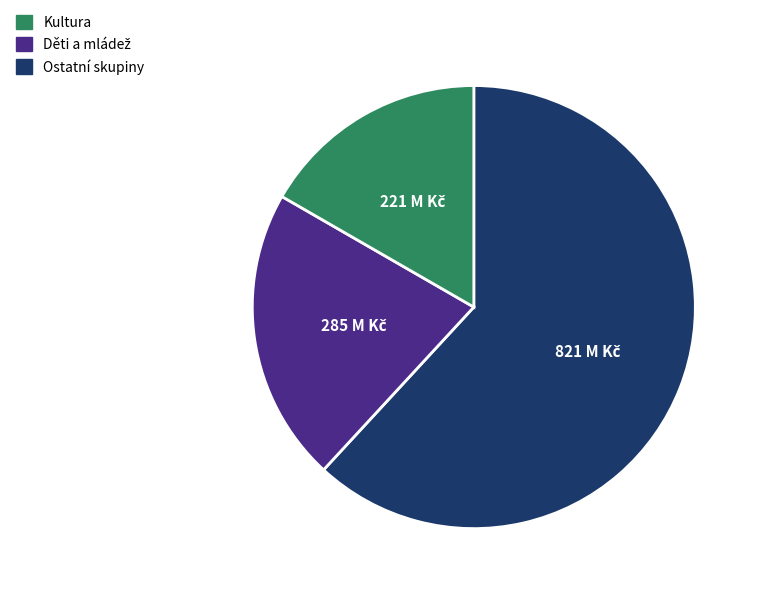

Is it true that Kultura is 62% of the pie?

True